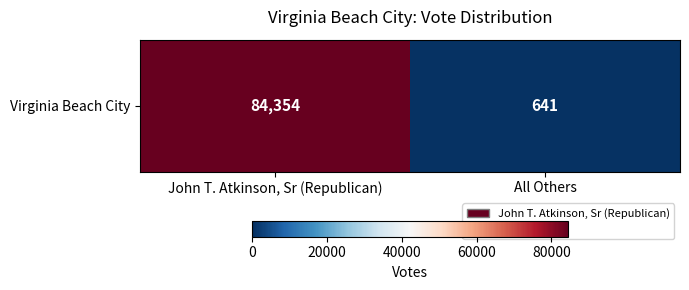

List the labels in order of value, largest first.

John T. Atkinson, Sr (Republican), All Others